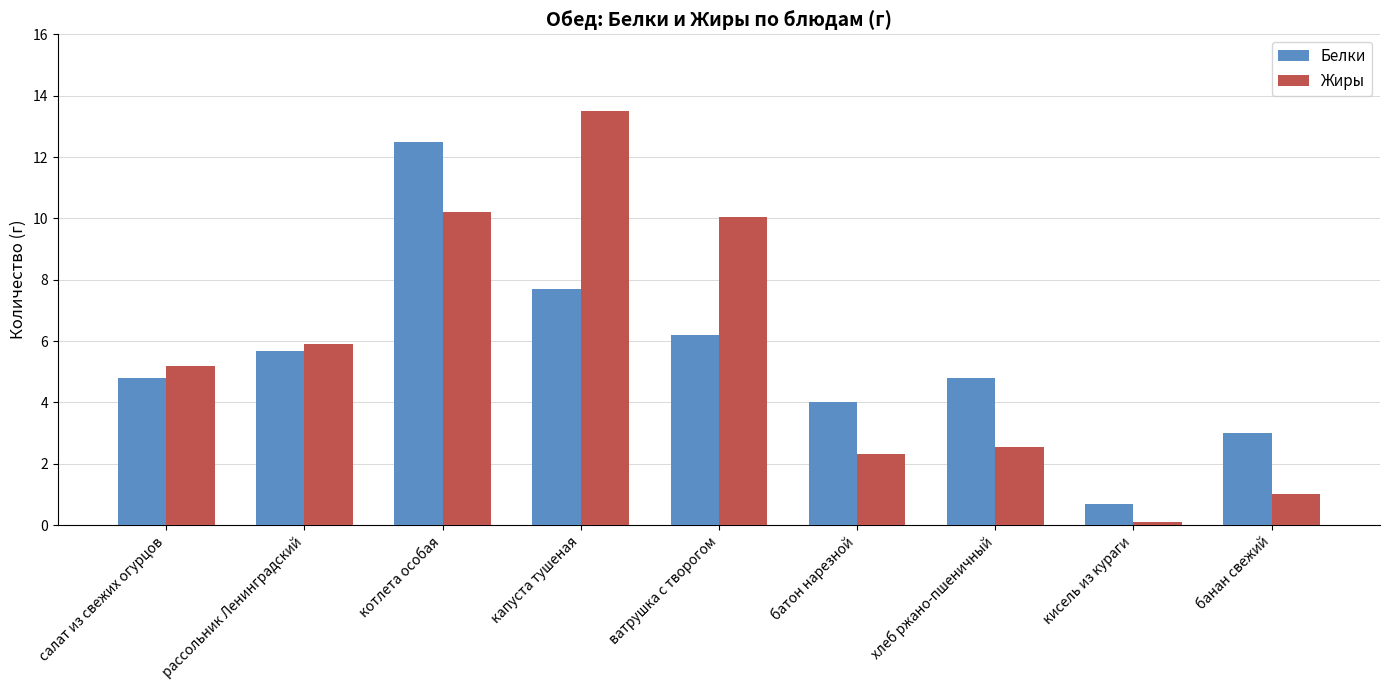

What is the difference between the maximum and minimum values in the Жиры series?

13.4